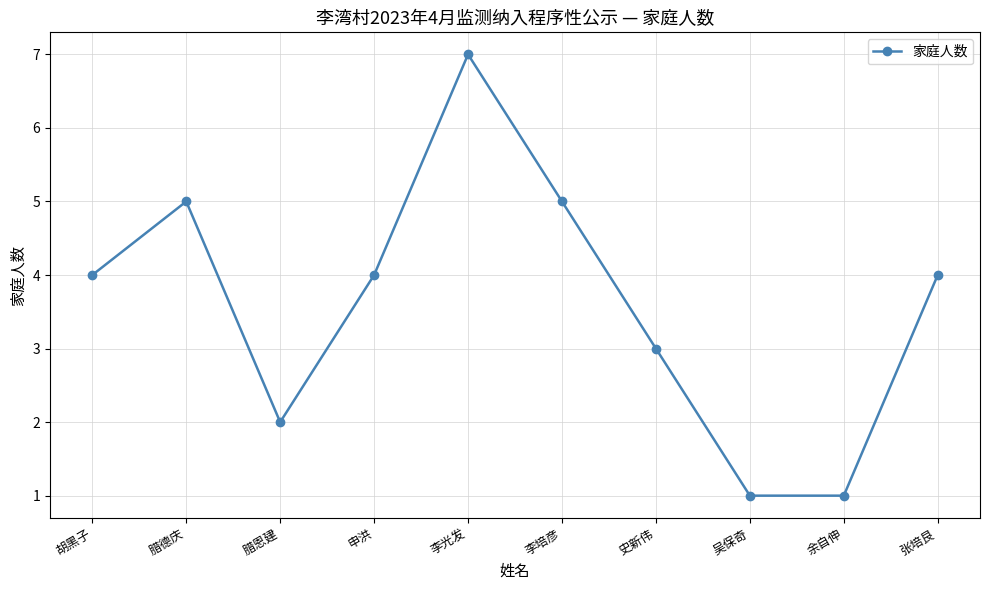

What is the change in value from 腊德庆 to 腊恩建?

-3